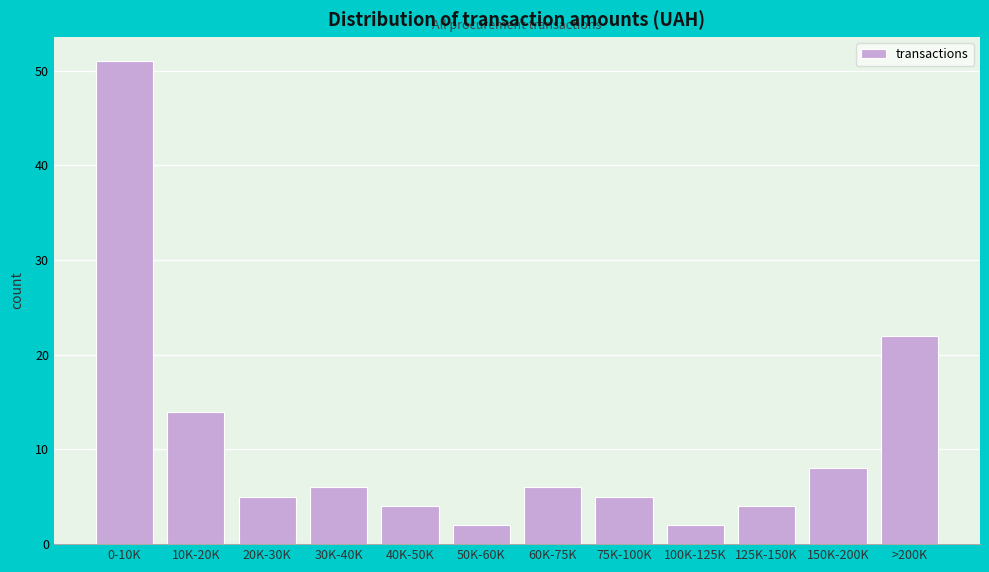

Reading right to left, extract all data points from this chart.

22	8	4	2	5	6	2	4	6	5	14	51